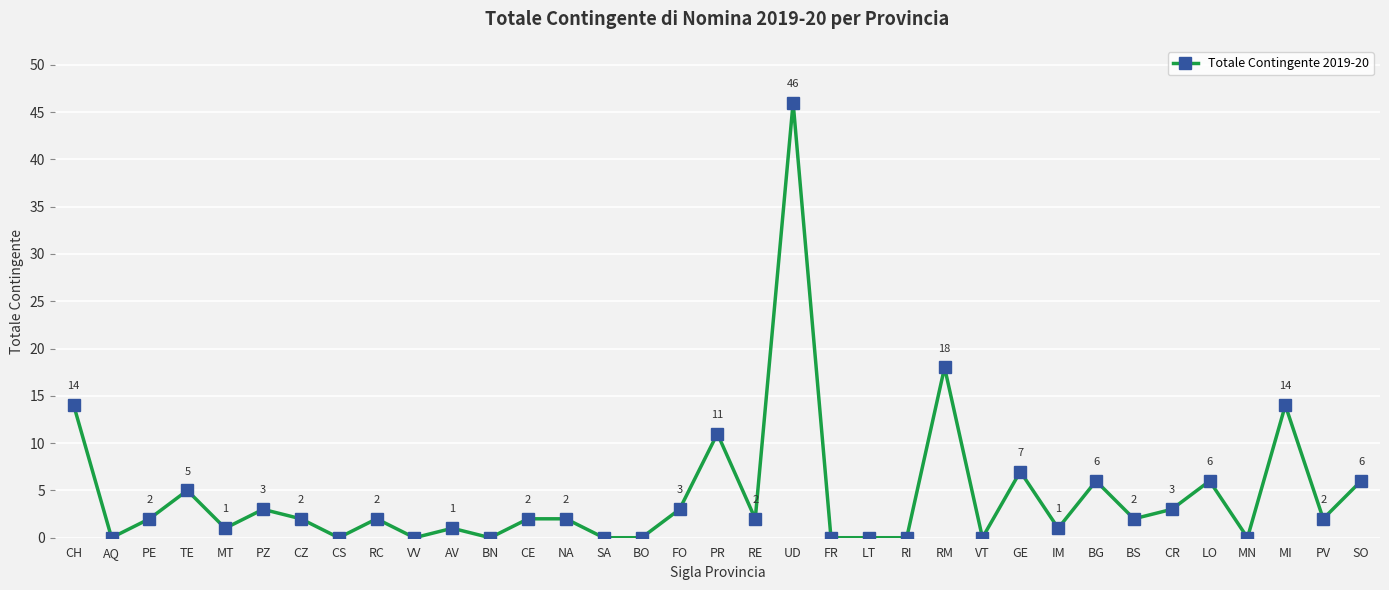

True or false: the data has more than 1 interior local peaks.

True